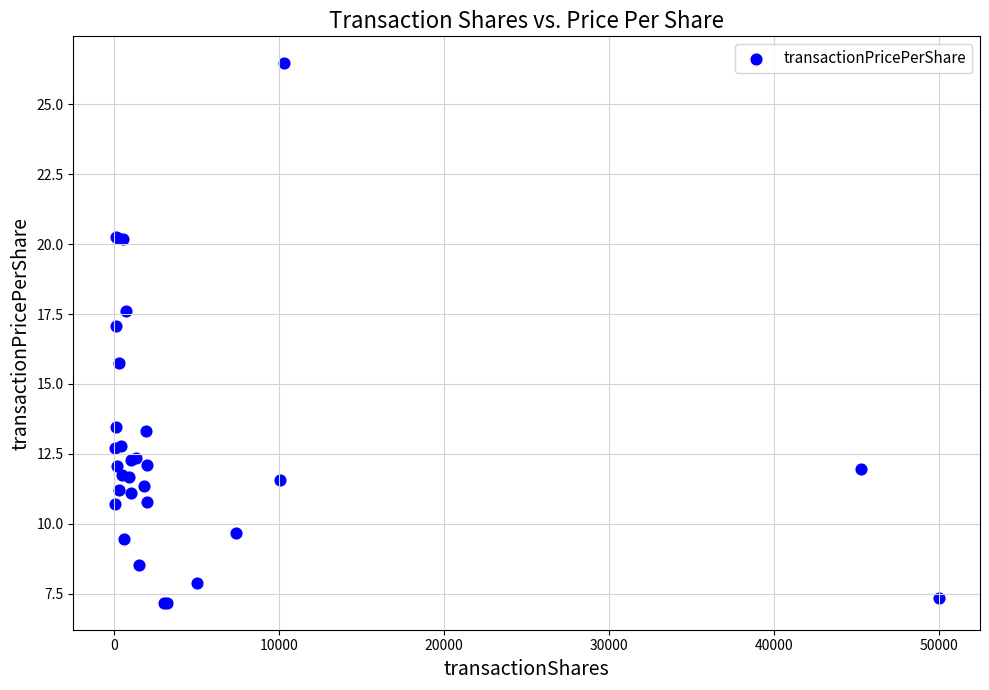

What Y value in the scatter plot is closest to 16?

15.8